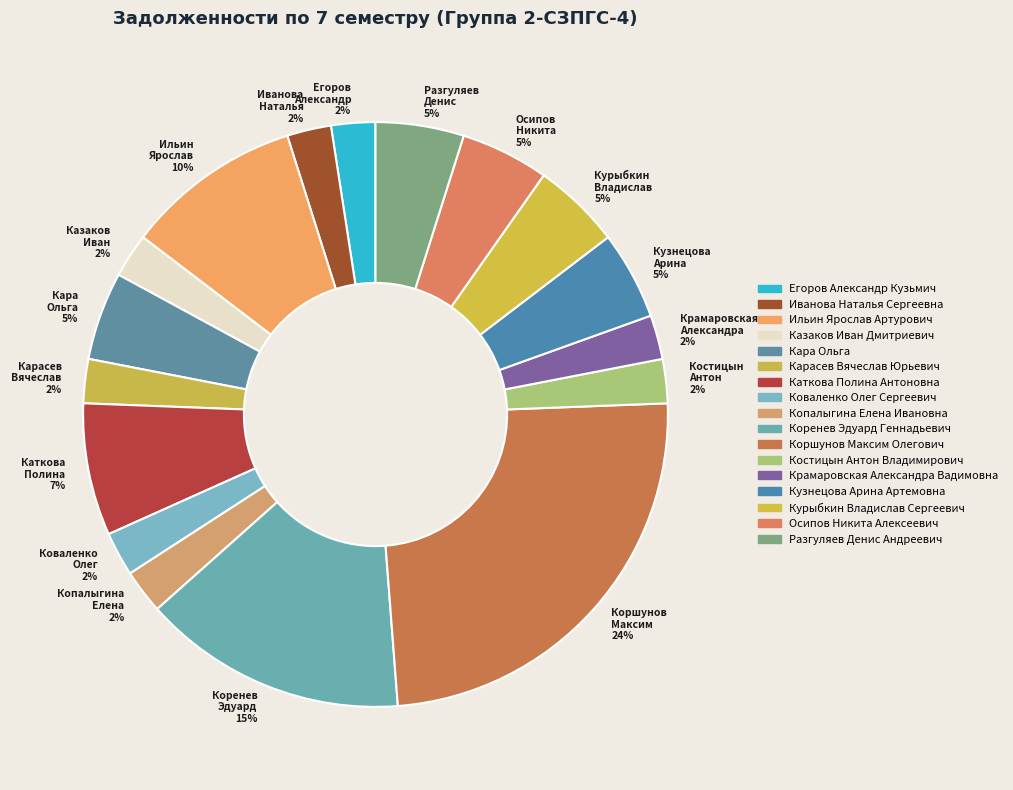

What is the largest slice in the pie chart?

Коршунов Максим 24%